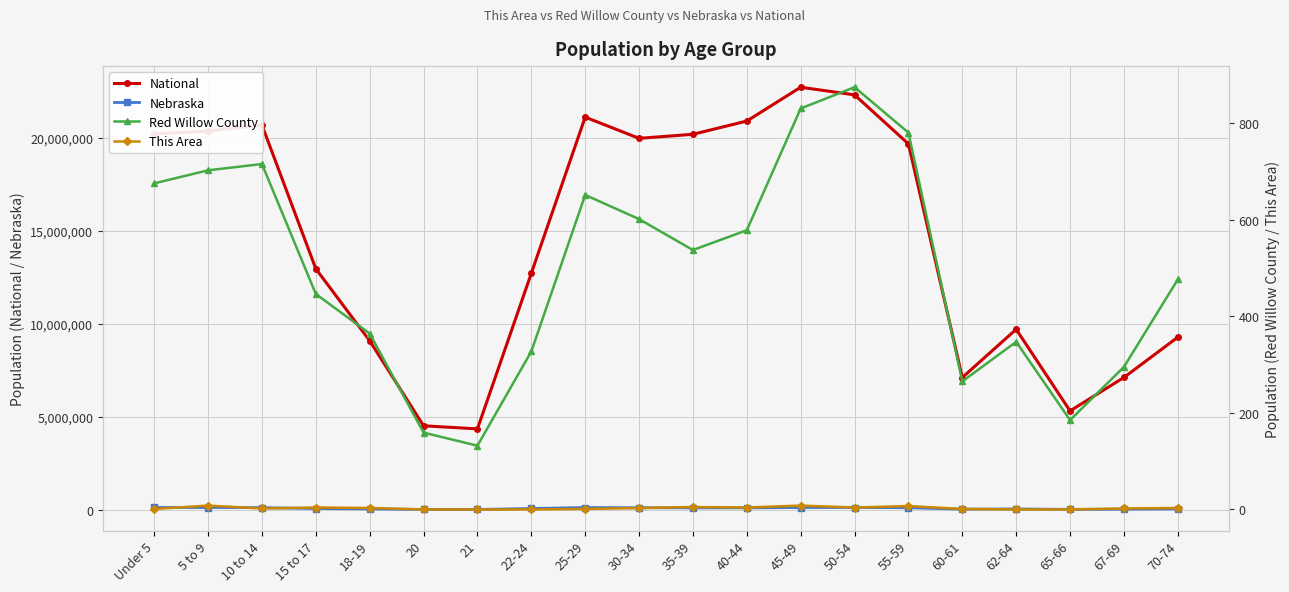

Reading right to left, extract all data points from this chart.

National: 9278166	7115361	5319902	9704197	7113727	19664805	22298125	22708591	20890964	20179642	19962099	21101849	12712576	4354294	4519129	9086089	12954254	20677194	20348657	20201362
Nebraska: 54292	39186	29648	53839	41651	117686	130235	128491	110477	110361	116100	129076	76717	25679	26880	53251	75679	122706	128928	131908
Red Willow County: 476	295	185	347	265	780	874	830	578	537	601	651	327	132	159	364	446	715	702	675
This Area: 3	2	0	0	1	7	4	8	4	5	3	1	0	0	0	3	4	2	8	1